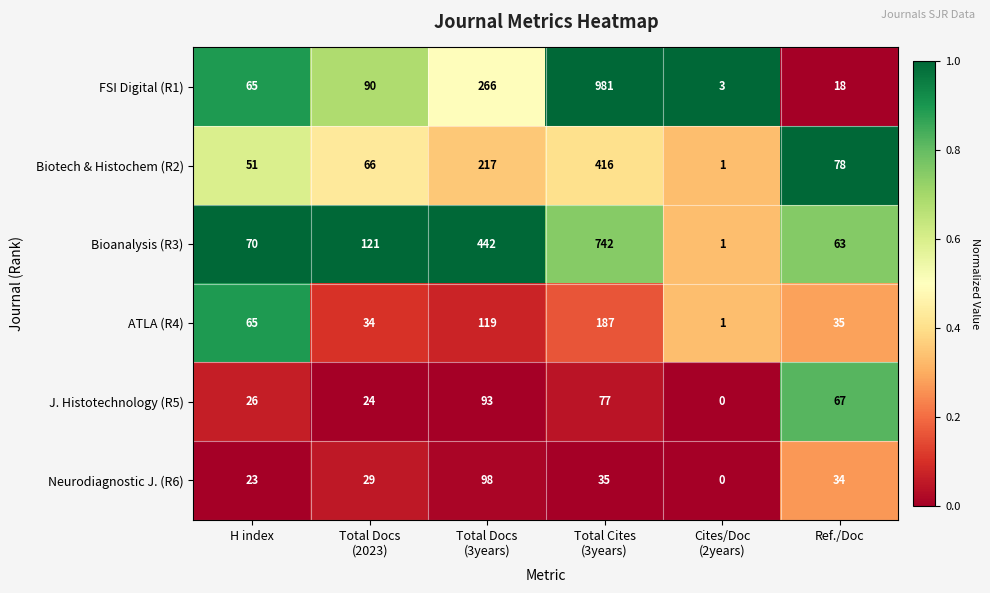

The value of ATLA (R4) at Ref./Doc is 35. True or false?

True